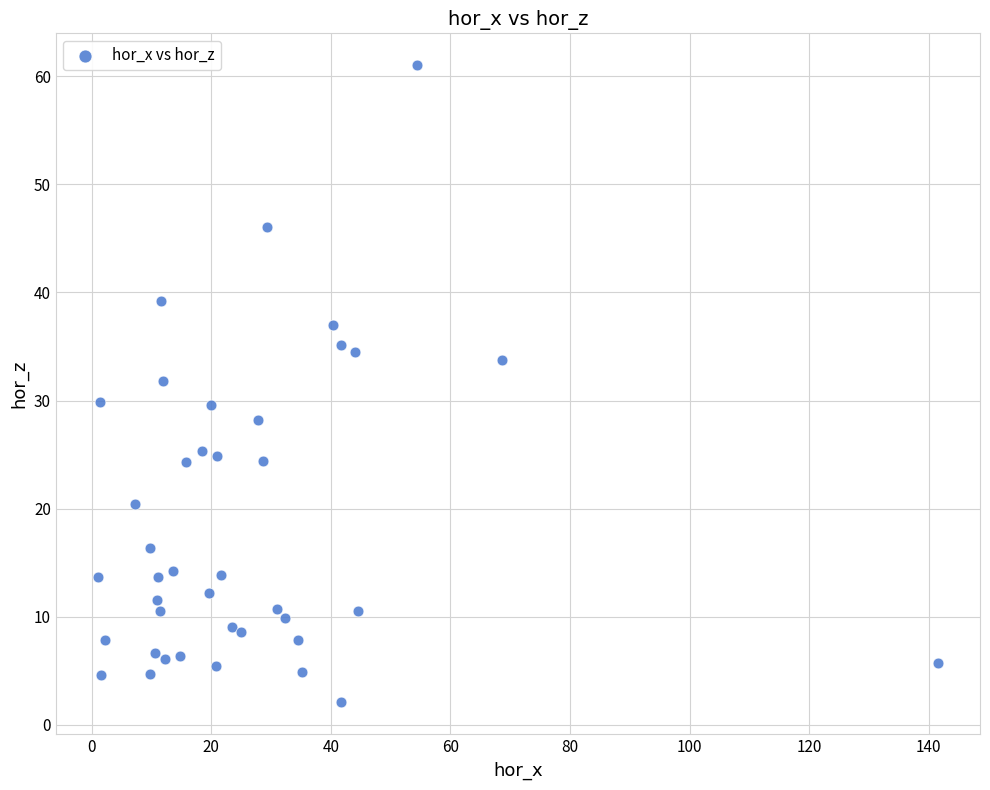

What is the range of Y values (max minus min)?

58.9